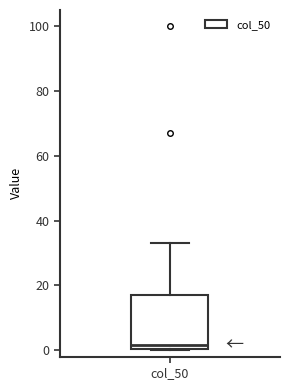

Transcribe this box plot: give where the median line is, the range the box spans, and where the two whiskers end, as read against the y-axis. The values are not printed on the chart, so give them approximately, as read against the axis.

median 2, box 0 to 18, whiskers 0 to 34